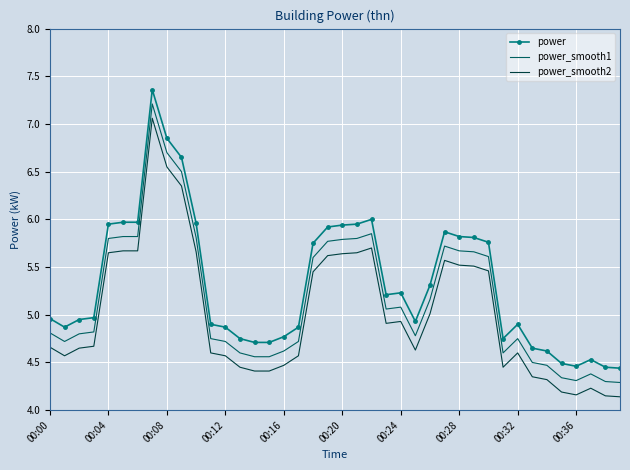

What is the maximum value for power_smooth2?

7.1